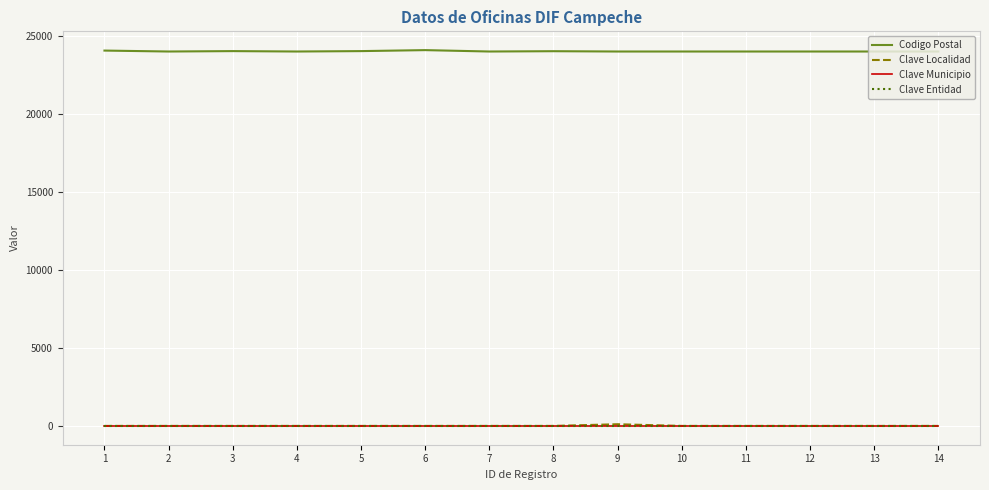

How many distinct data groups are displayed?

4